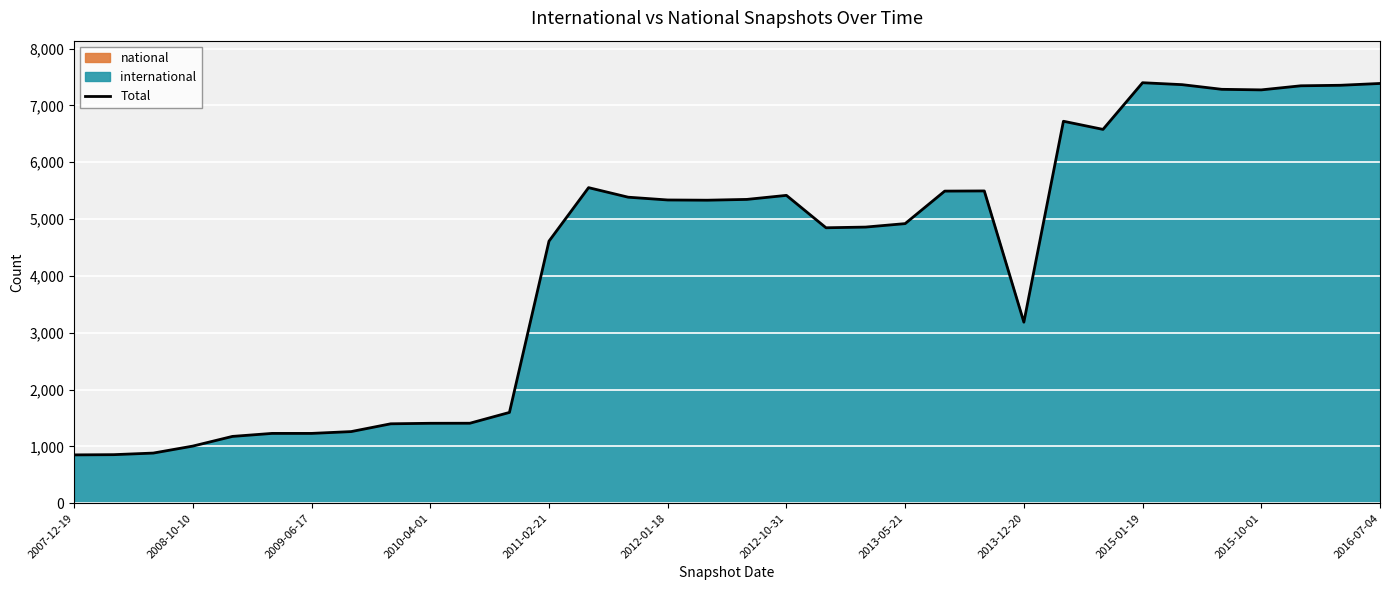

Where is Total nearest to the value 4125?

2011-02-21